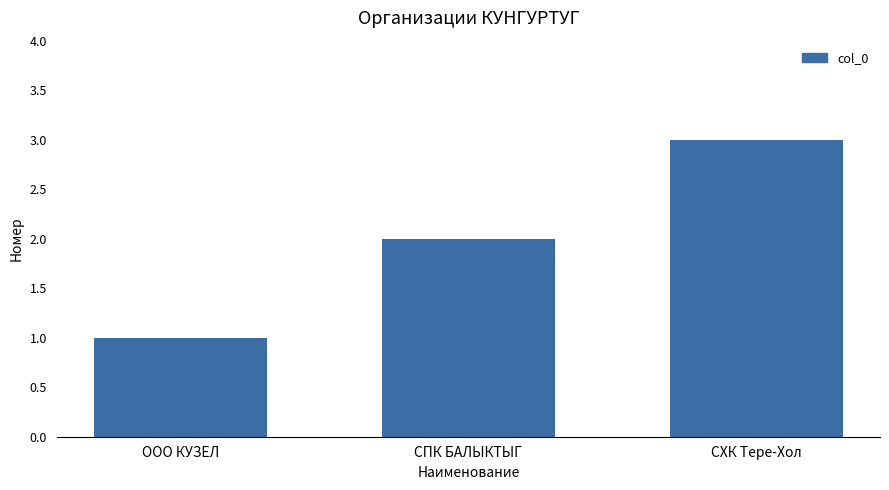

Reading left to right, list all the values displayed in this chart.

1	2	3